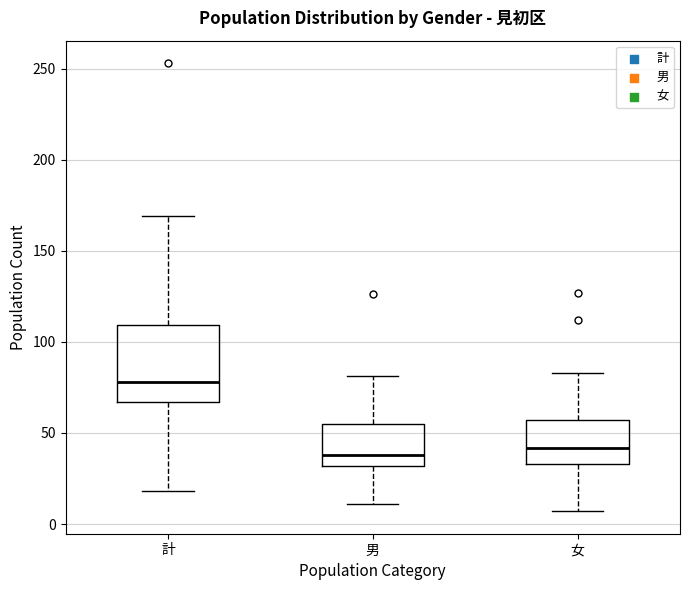

Reading left to right, read every box against the y-axis: the position of its median line, the range the box covers, and the ends of its whiskers. The values are not printed on the chart, so give them approximately, as read against the axis.

計: median 80, box 65 to 110, whiskers 20 to 170
男: median 40, box 30 to 55, whiskers 10 to 80
女: median 40, box 35 to 55, whiskers 5 to 85